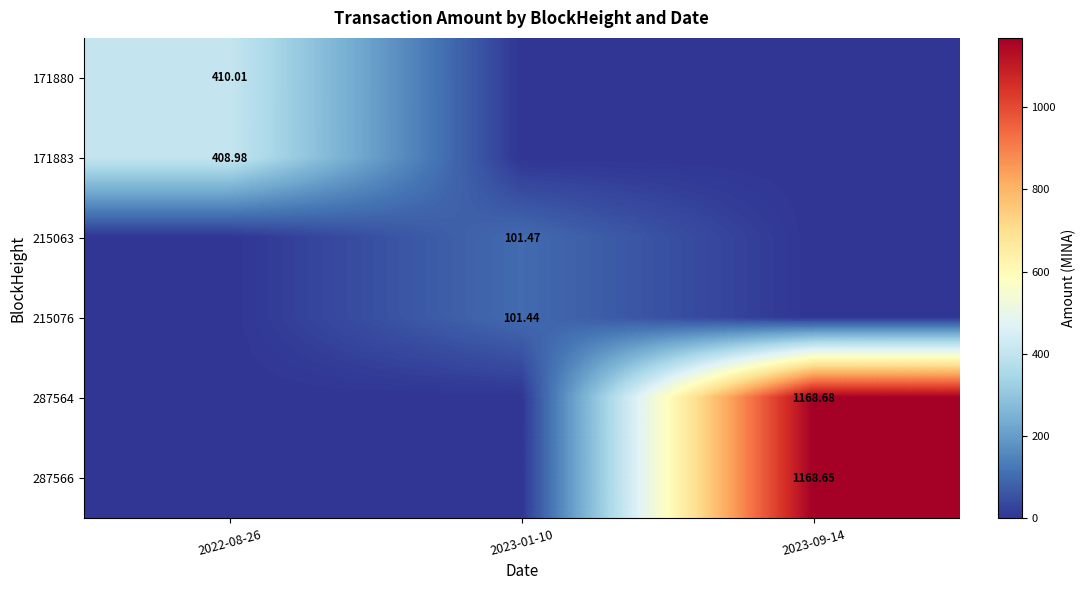

List the labels in order of 215063 value, largest first.

2023-01-10, 2022-08-26, 2023-09-14